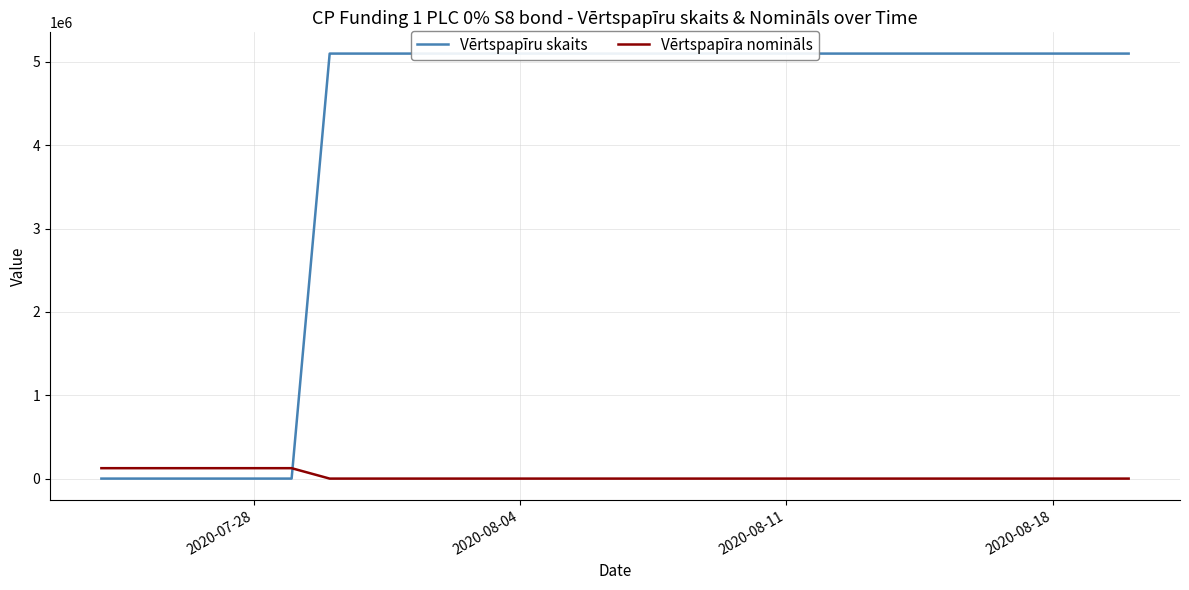

True or false: Vērtspapīra nomināls has a value of 1 at 2020-08-18.

True